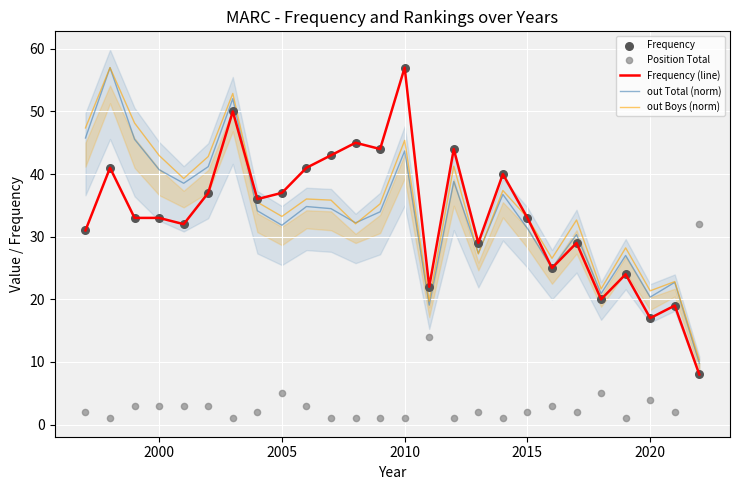

Which series reaches the minimum Y coordinate?

Position Total